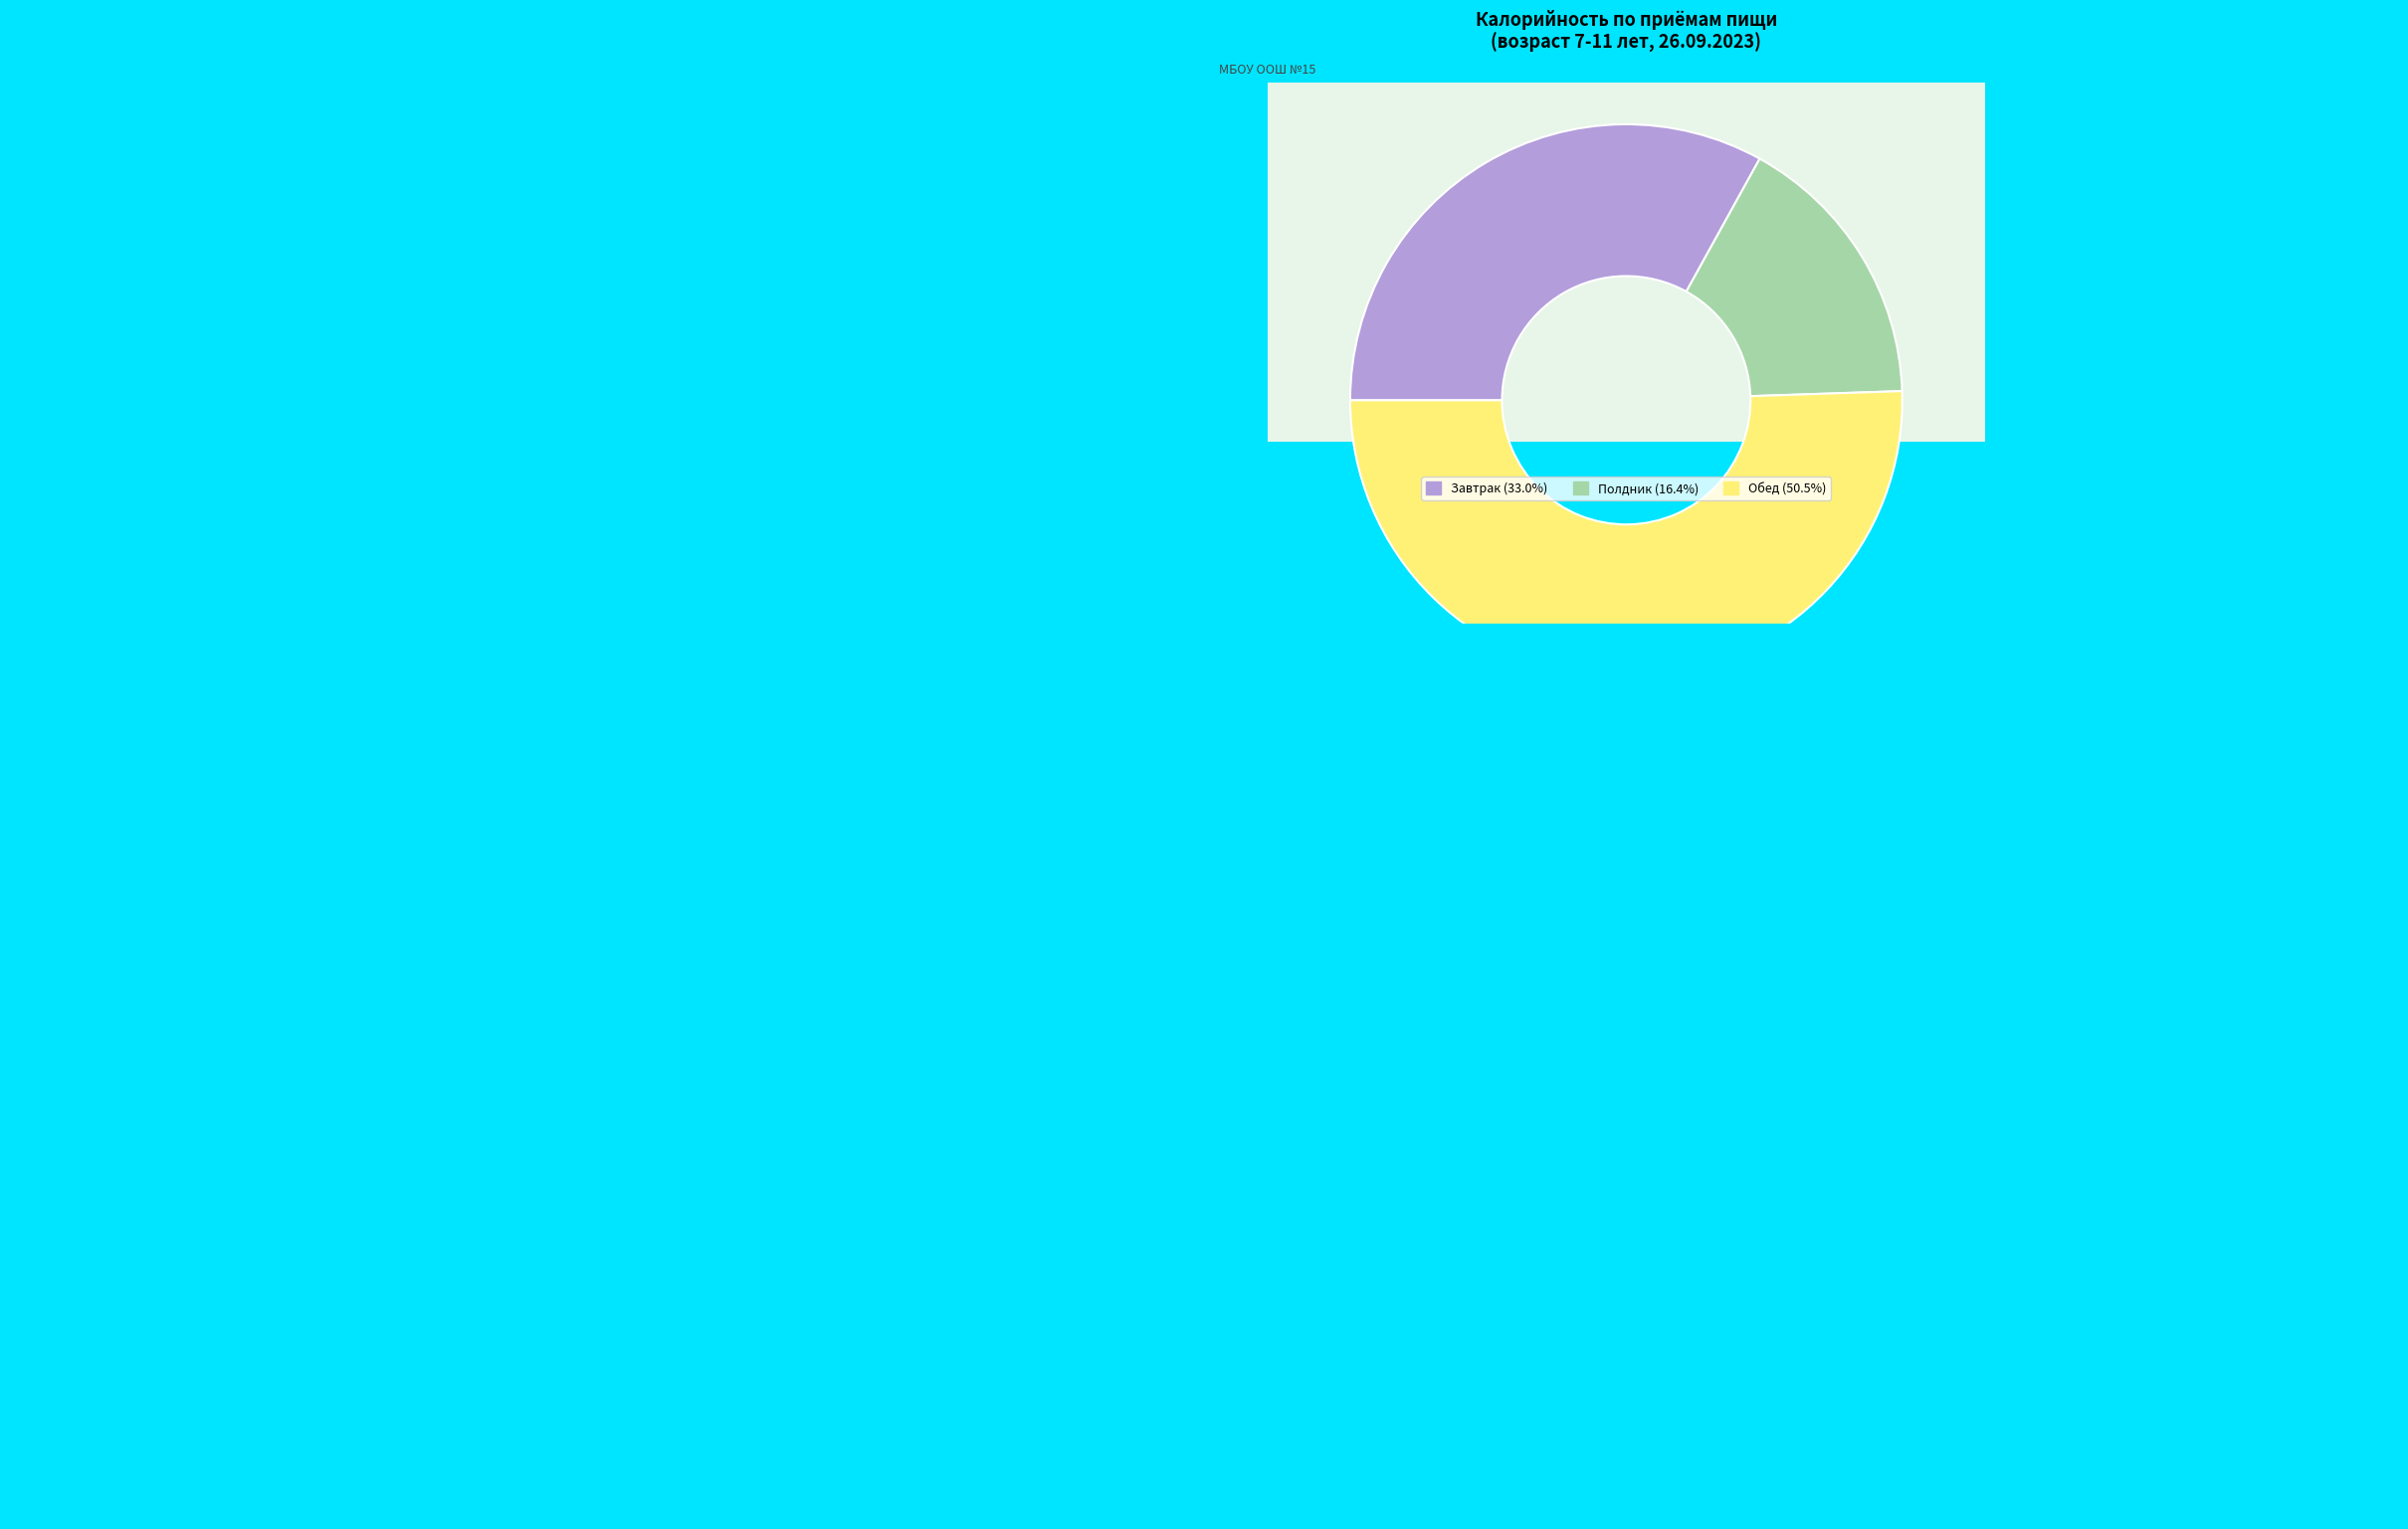

How many segments does this pie chart have?

3